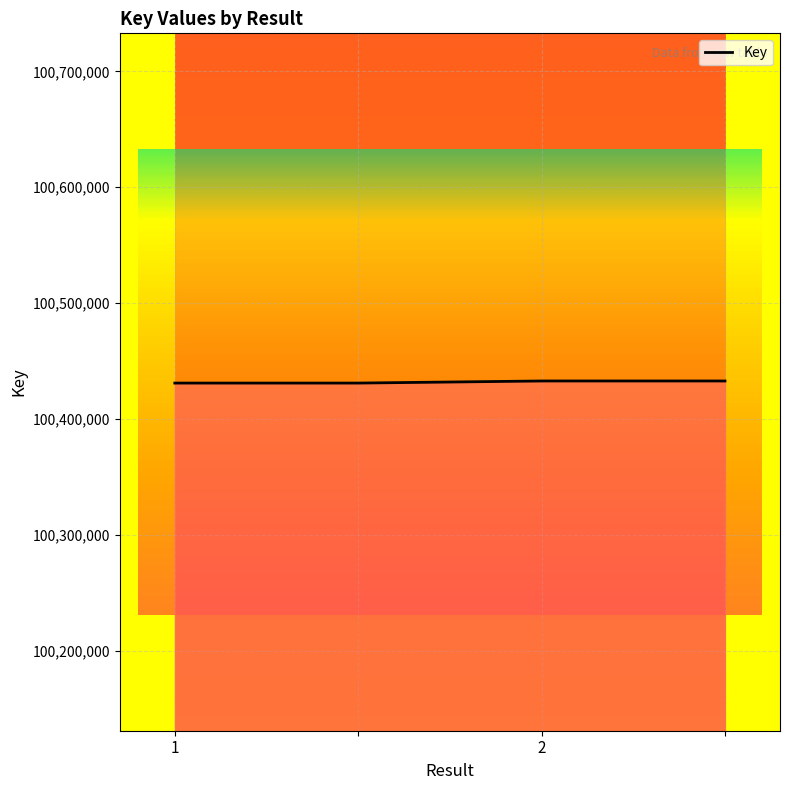

What is the sum of all values?

401727816